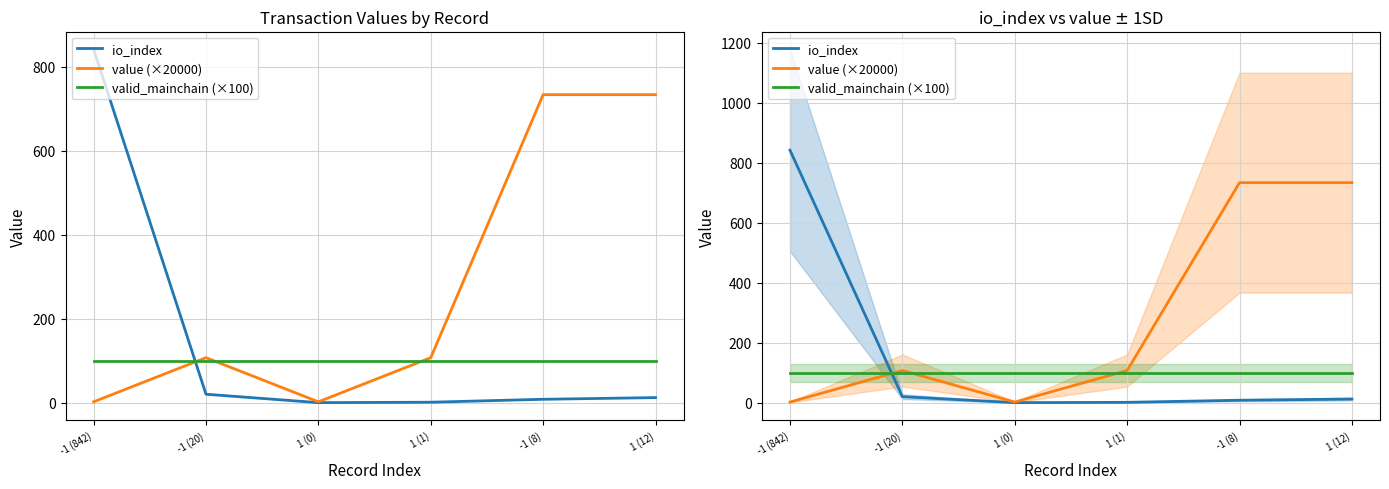

What is the difference between the maximum and minimum values in the value (×20000) series?

731.7